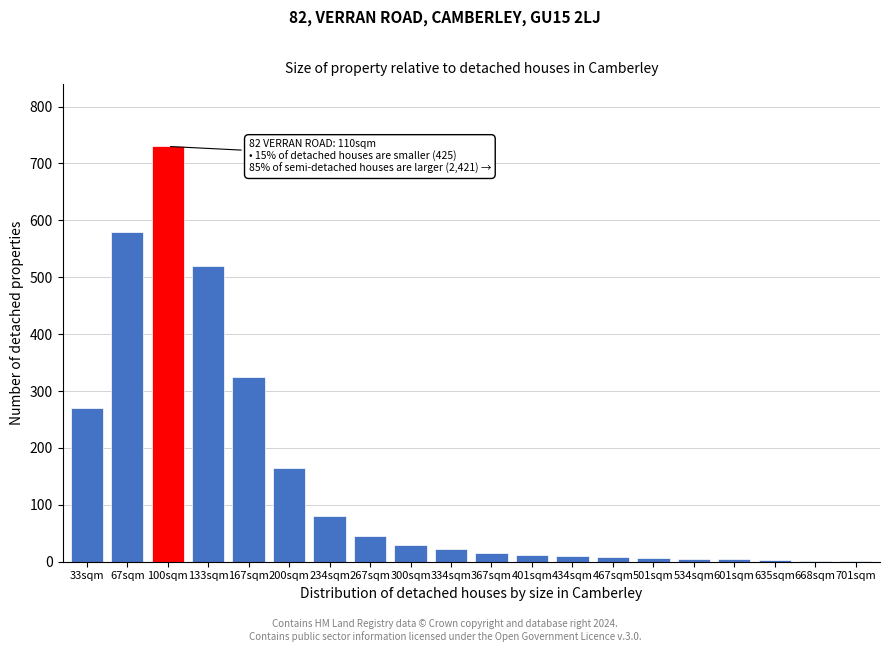

The value at 167sqm is 325. True or false?

True